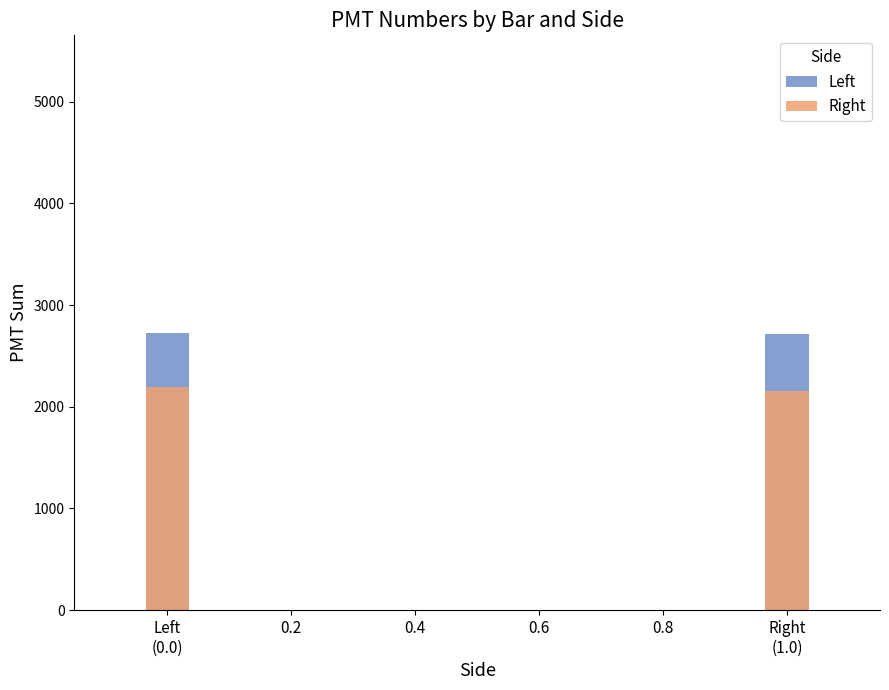

Between Left
(0.0) and 0.2, which is larger?

Left
(0.0)